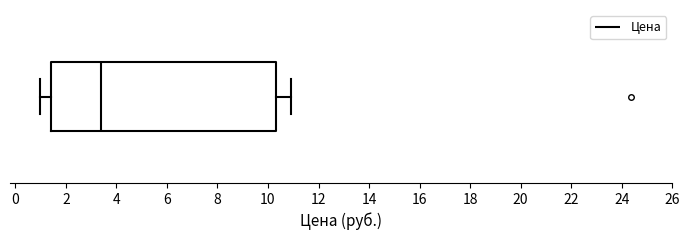

Transcribe this box plot: give where the median line is, the range the box spans, and where the two whiskers end, as read against the x-axis. The values are not printed on the chart, so give them approximately, as read against the axis.

median 3.4, box 1.4 to 10.2, whiskers 1.0 to 11.0